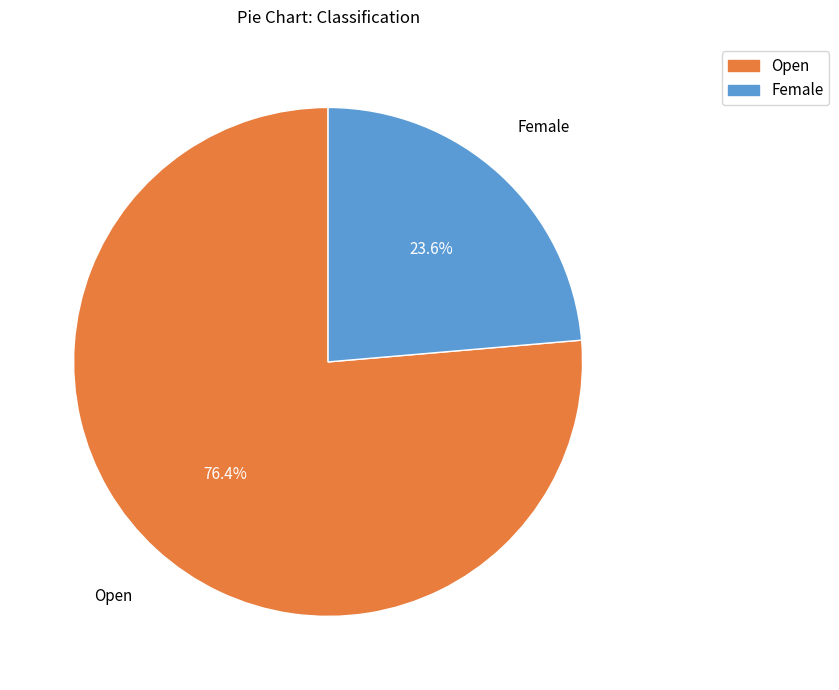

How many segments does this pie chart have?

2